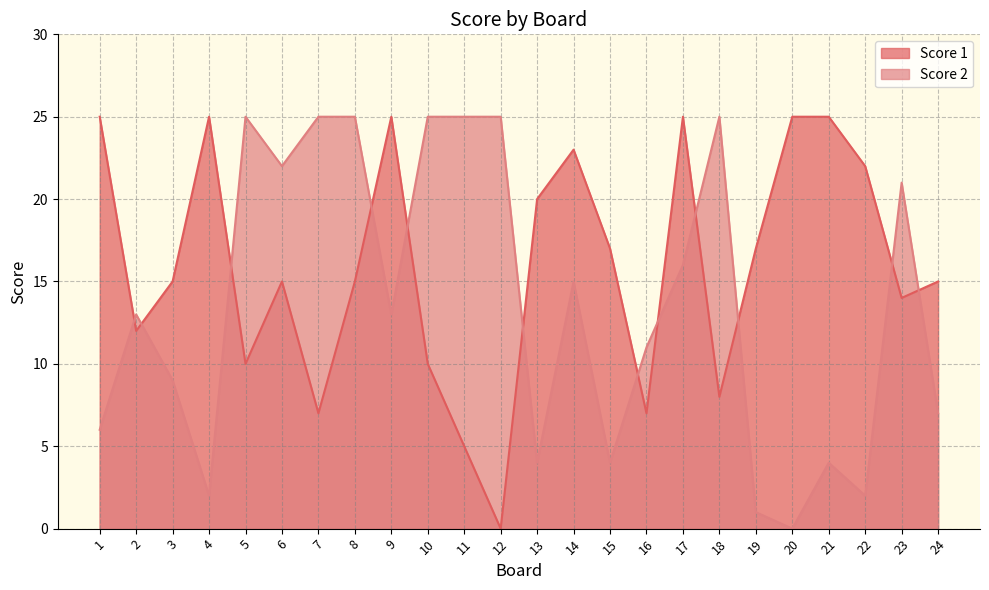

True or false: Score 2 has more than 2 interior local peaks.

True